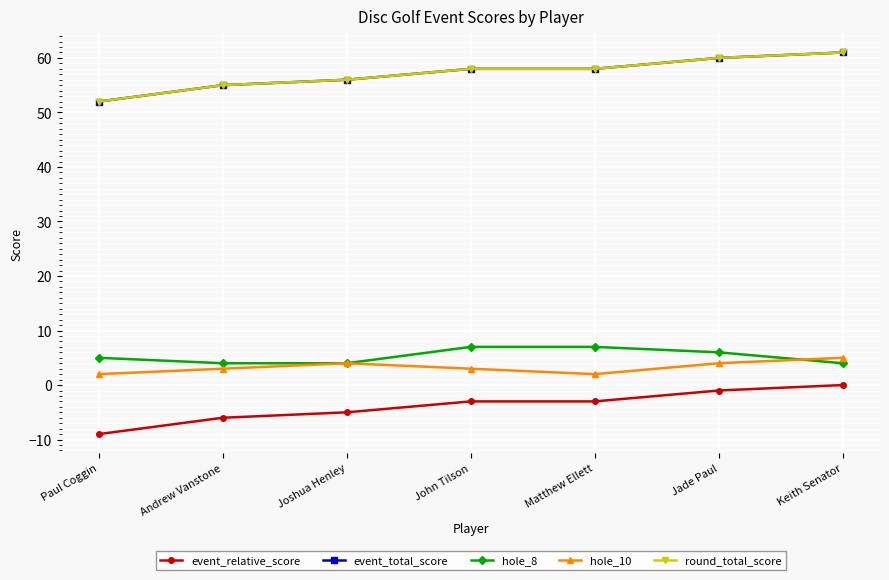

Does the chart have visible grid lines?

Yes